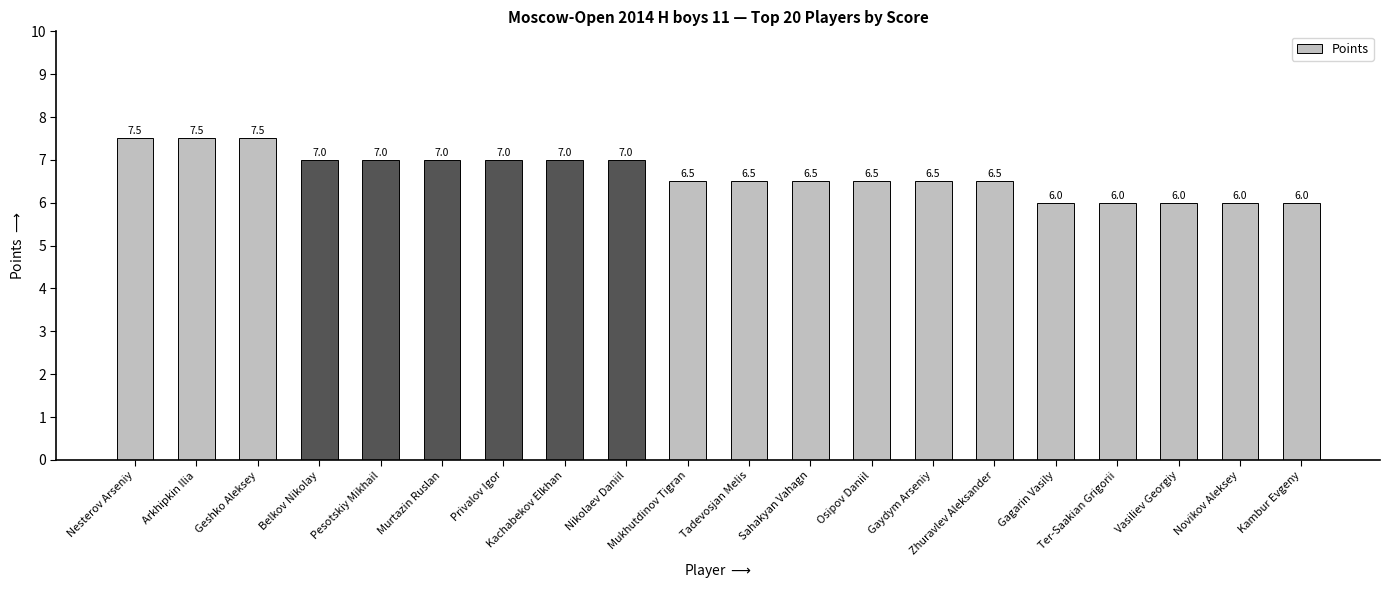

What is the sum of the values at Osipov Daniil and Mukhutdinov Tigran?

13.0